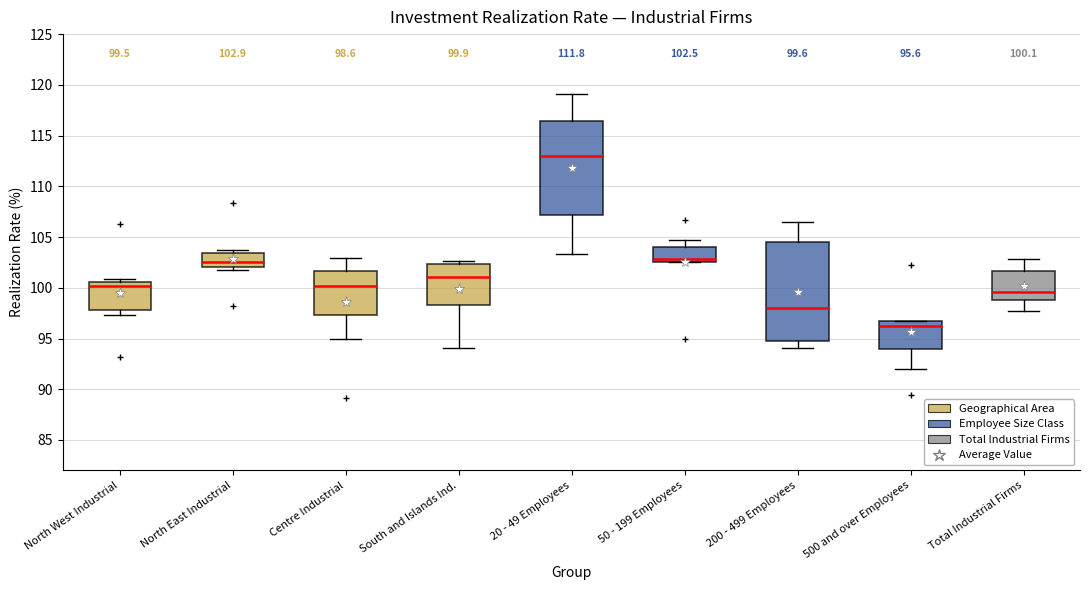

Which box has the highest median line?

20 - 49 Employees